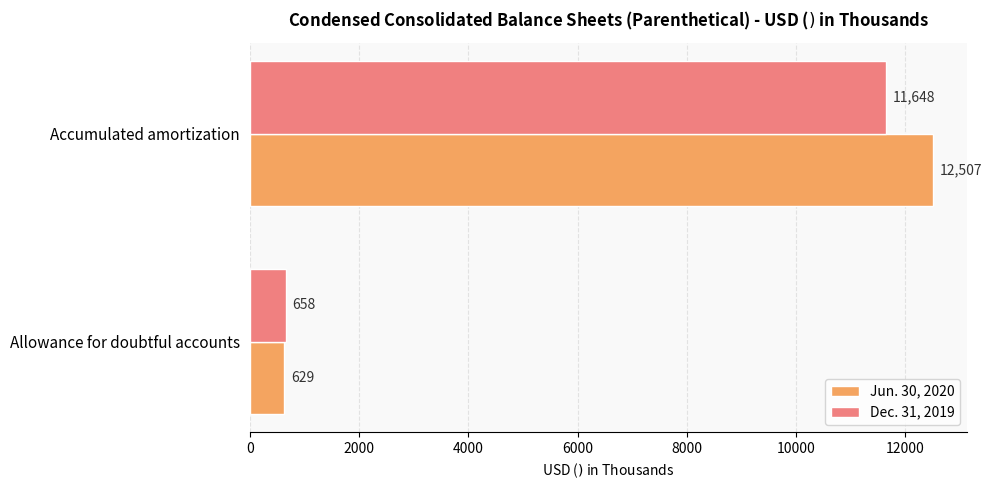

What is the minimum value for Dec. 31, 2019?

658